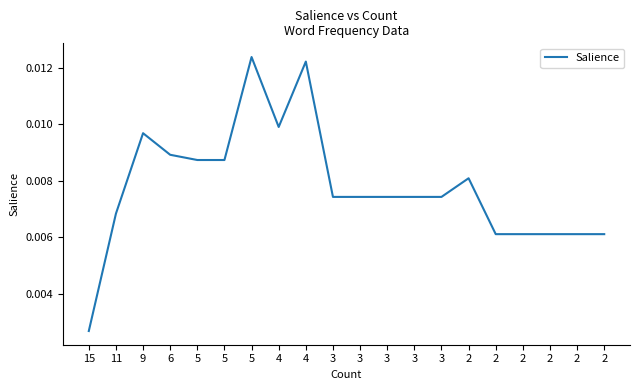

Does the chart display data point markers on the line(s)?

No